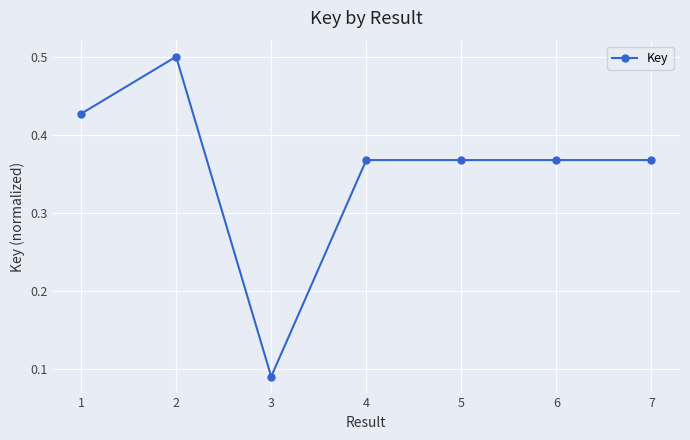

What is the difference between the values at 1 and 3?

0.3